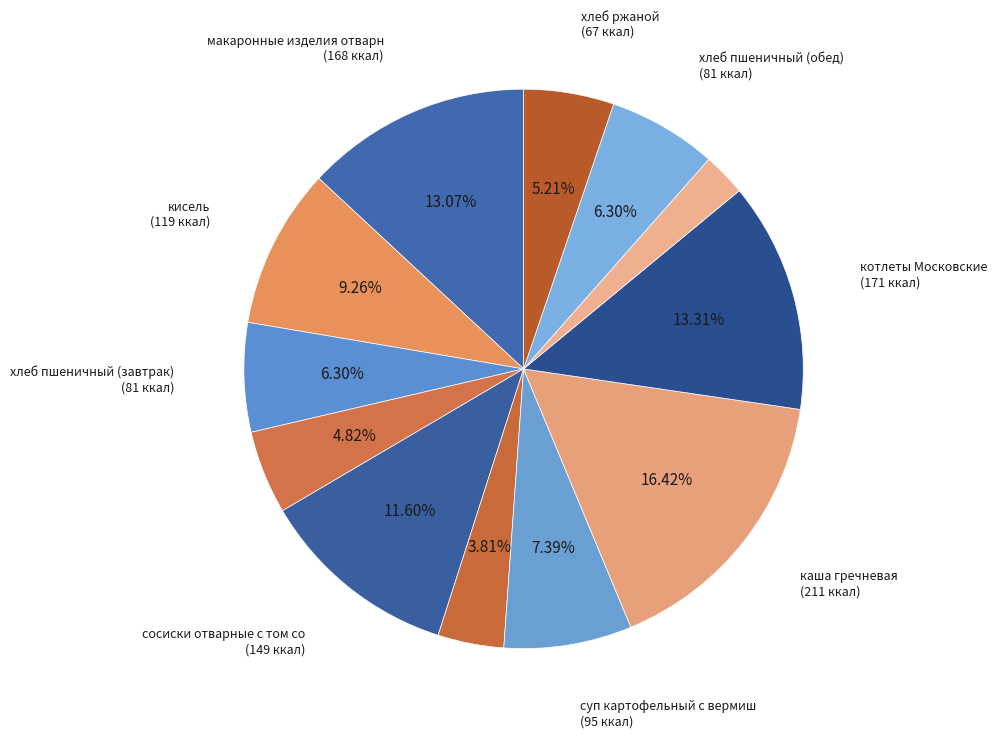

To the nearest percent, what is the difference between the largest and smallest slice percentages?

14%